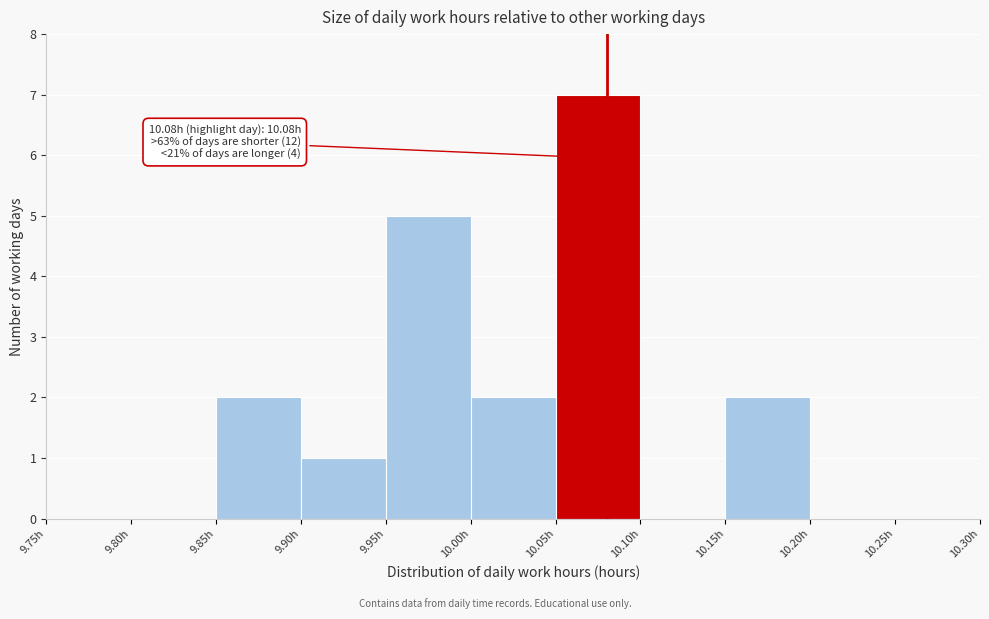

Which range on the x-axis has the tallest bar?

10.05 to 10.10